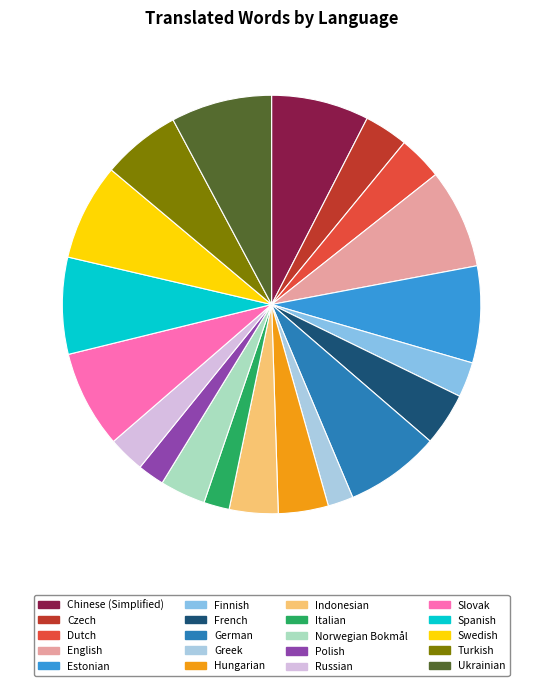

To the nearest percent, what is the difference between the largest and smallest slice percentages?

6%